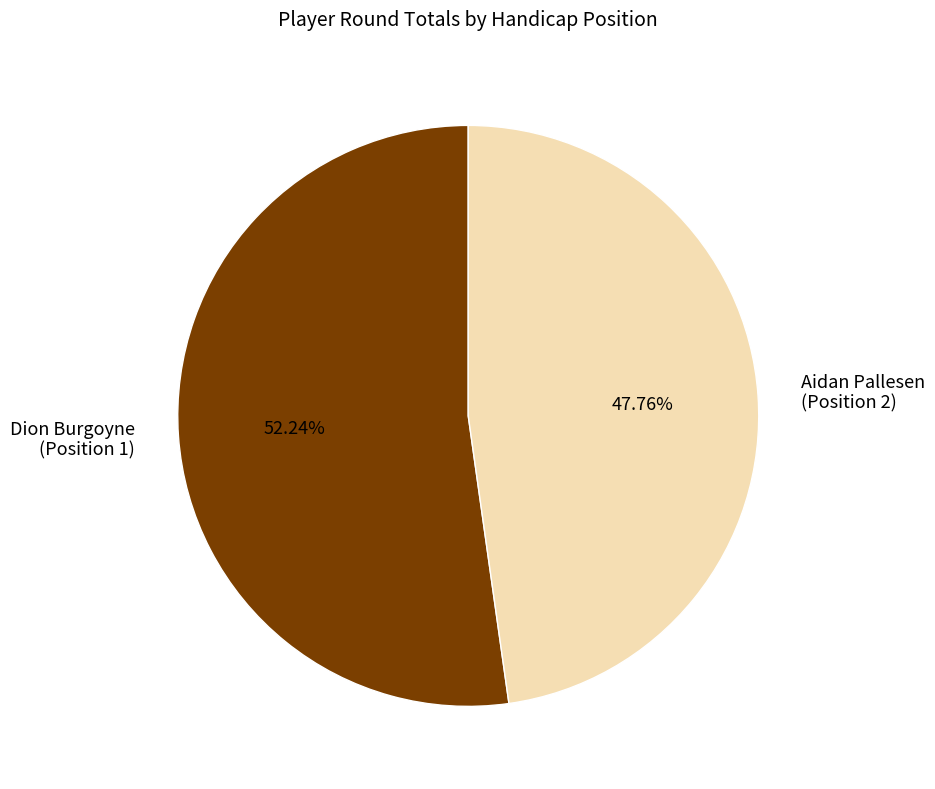

Do Aidan Pallesen (Position 2) and Dion Burgoyne (Position 1) together represent more than half of the pie?

Yes